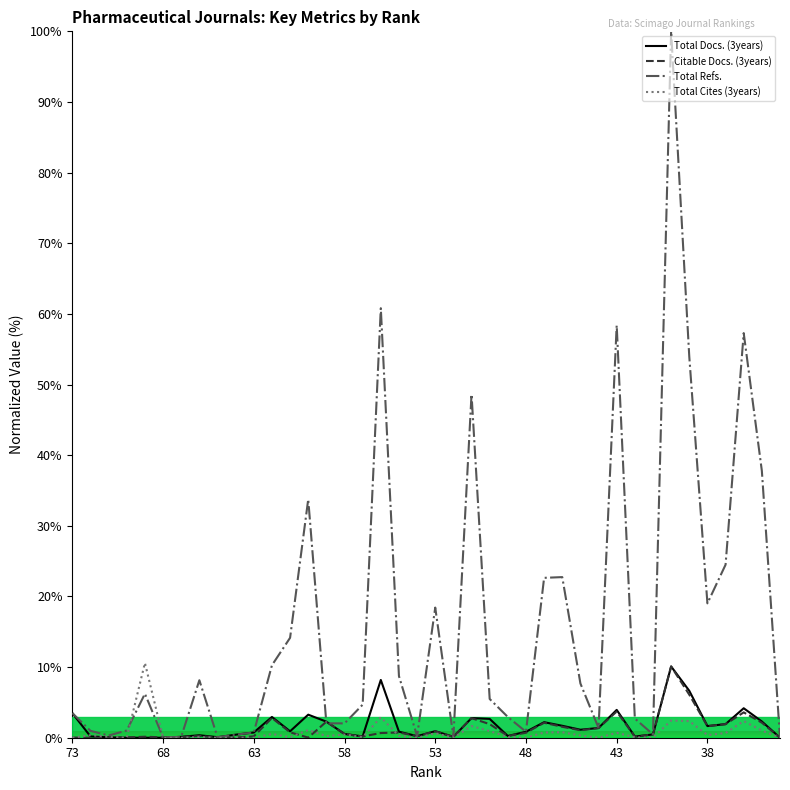

What is the maximum value for Total Docs. (3years)?

10.1